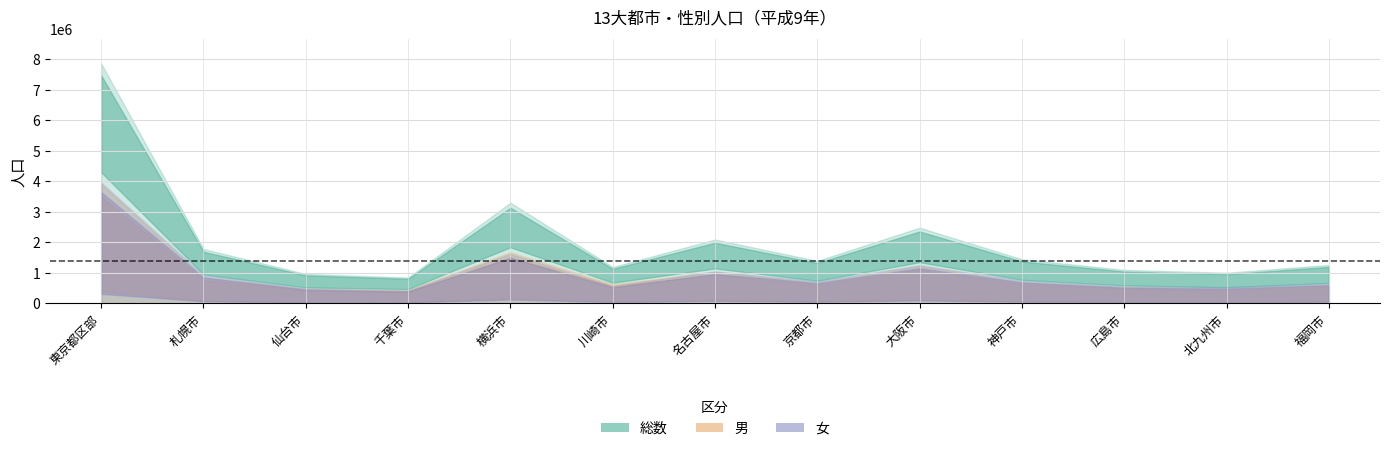

At how many categories does at least one series exceed 5472705?

1